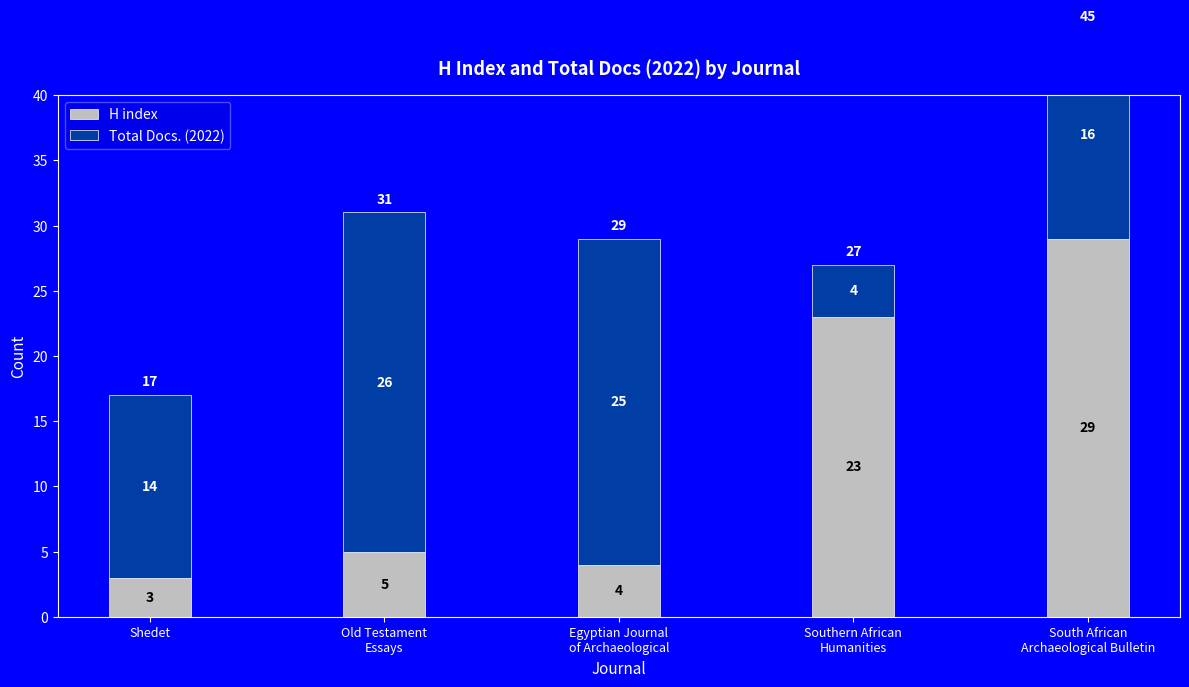

The Total Docs. (2022) series shows 26 at Old Testament
Essays. True or false?

True